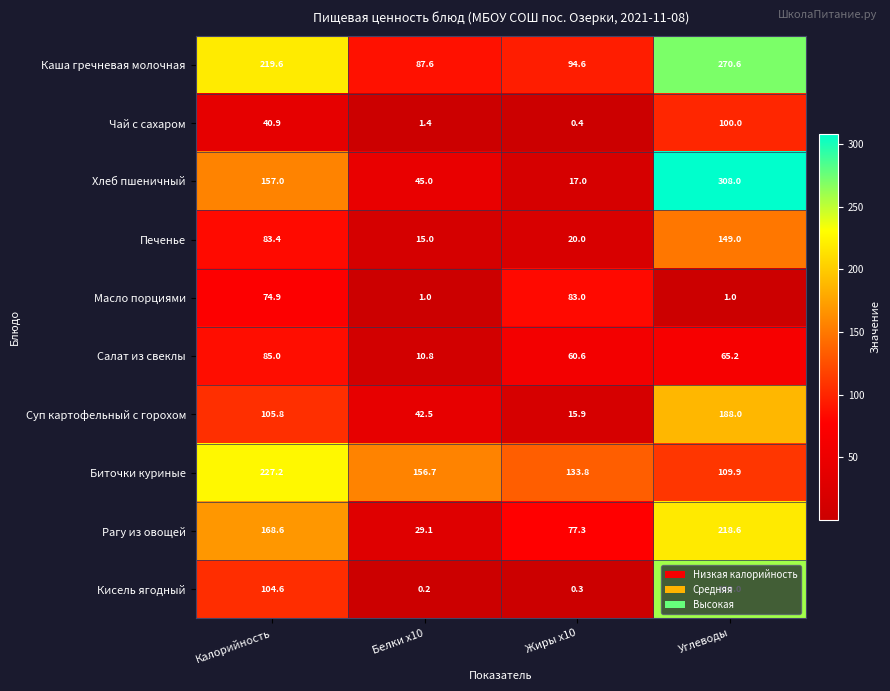

The Чай с сахаром series shows 0.4 at Жиры x10. True or false?

True